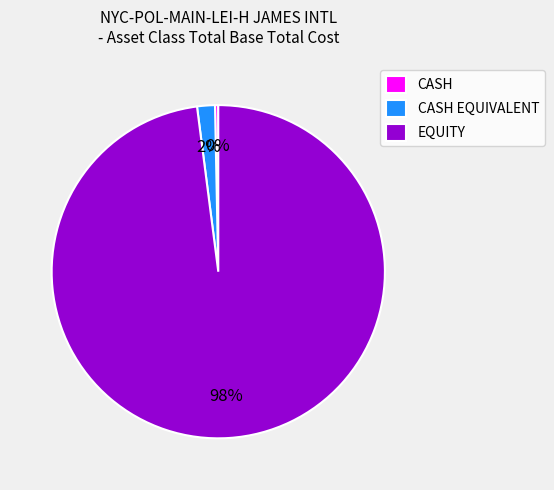

Which category accounts for the majority?

EQUITY